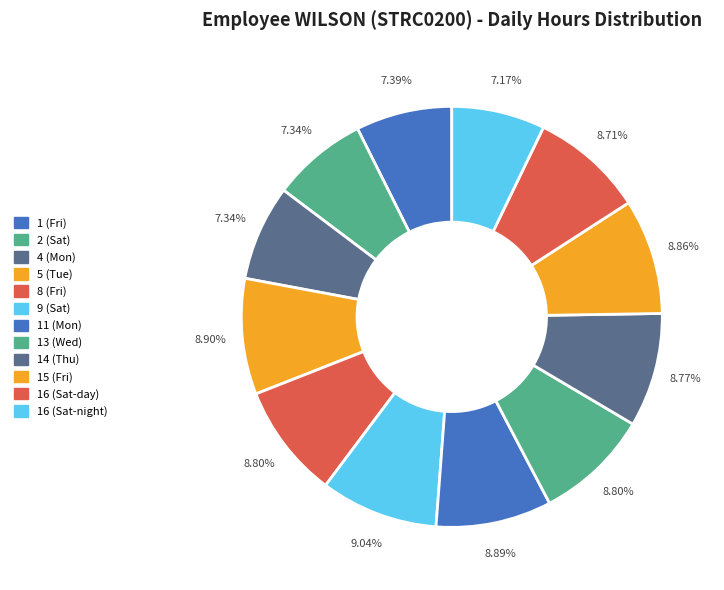

What is the ratio of the value at 9 (Sat) to the value at 5 (Tue)?

1.0